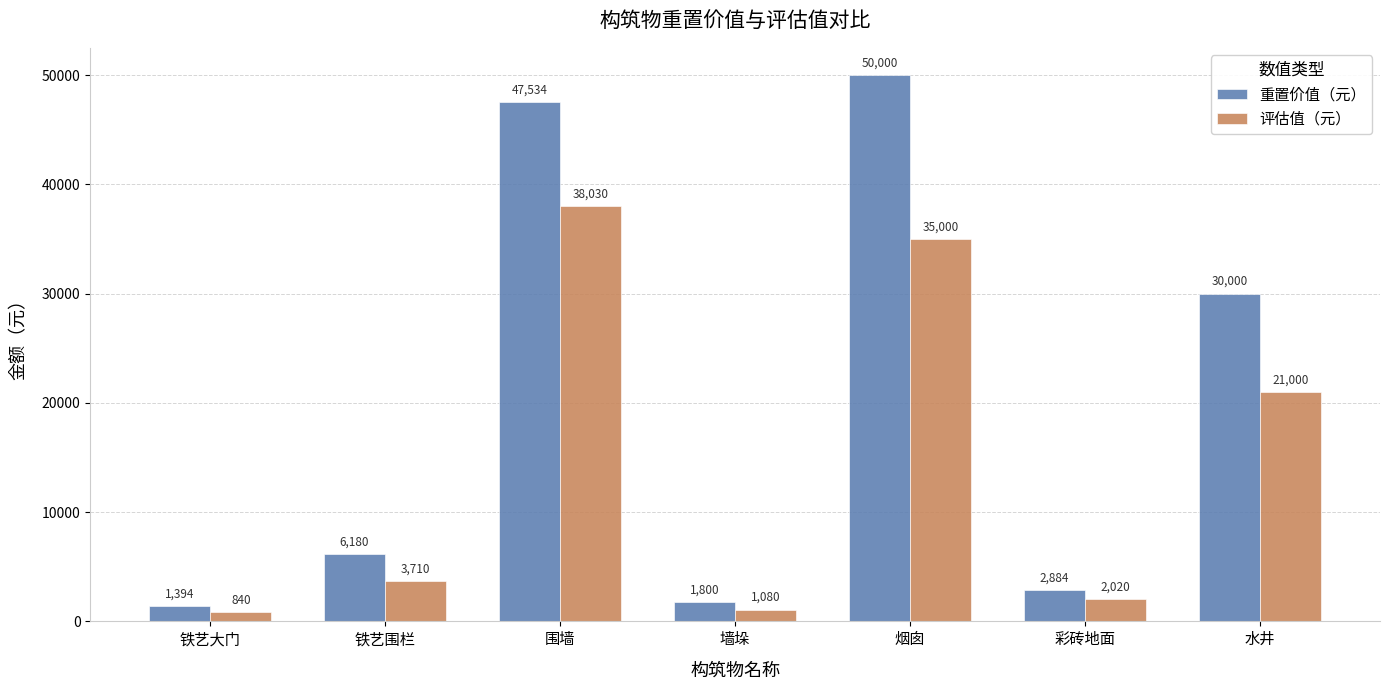

What value does the 评估值（元） series have at 彩砖地面?

2020.0